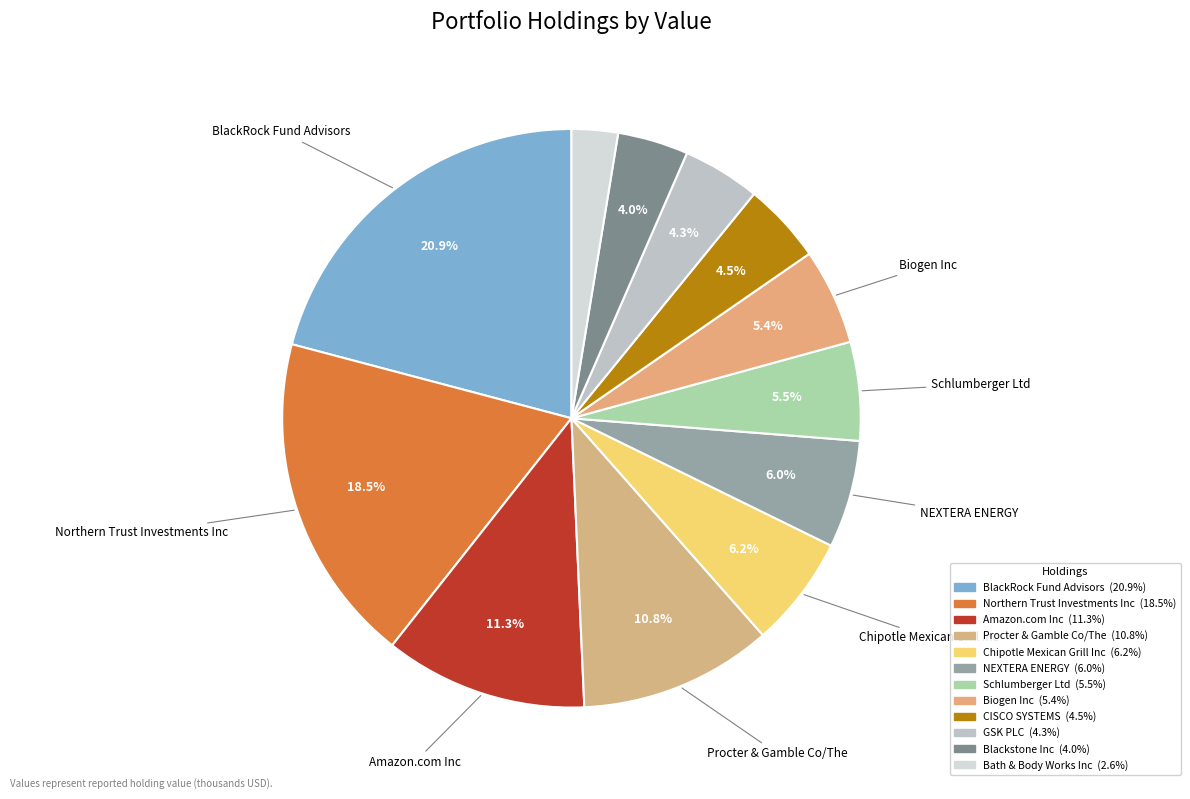

True or false: Northern Trust Investments Inc accounts for 18% of the total.

True